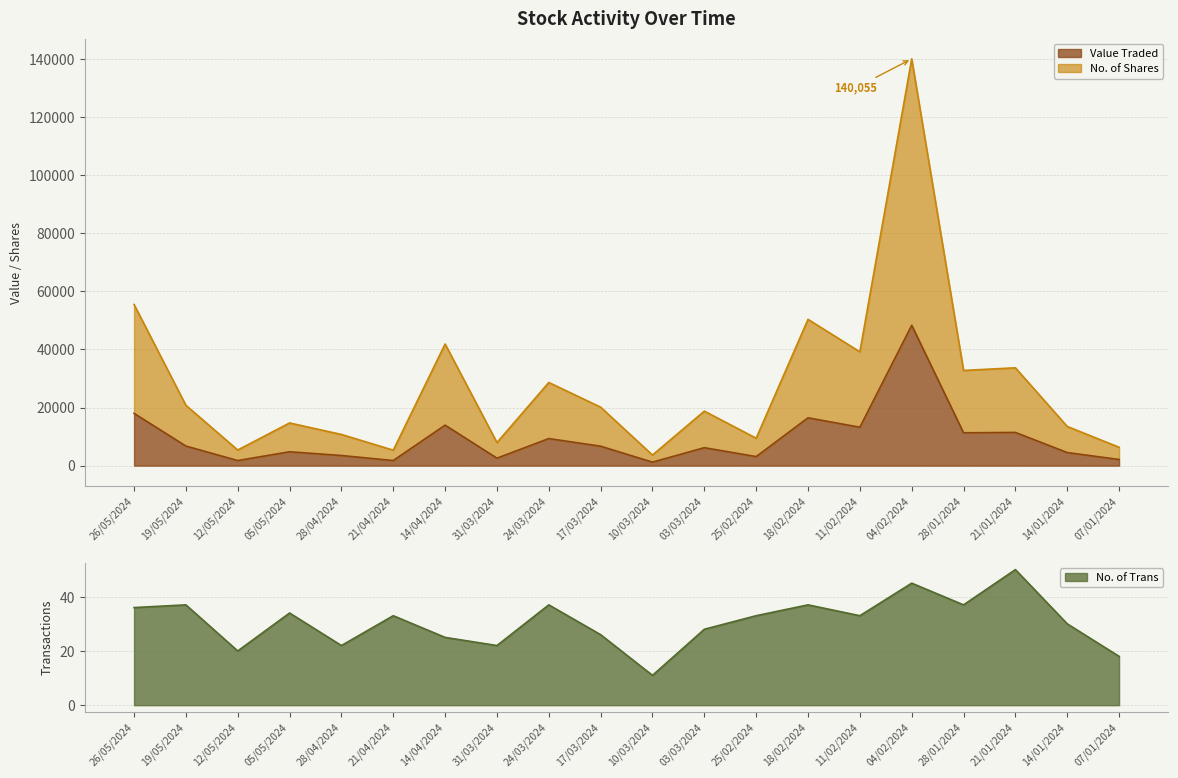

True or false: No. of Trans and Value Traded cross at least once.

False